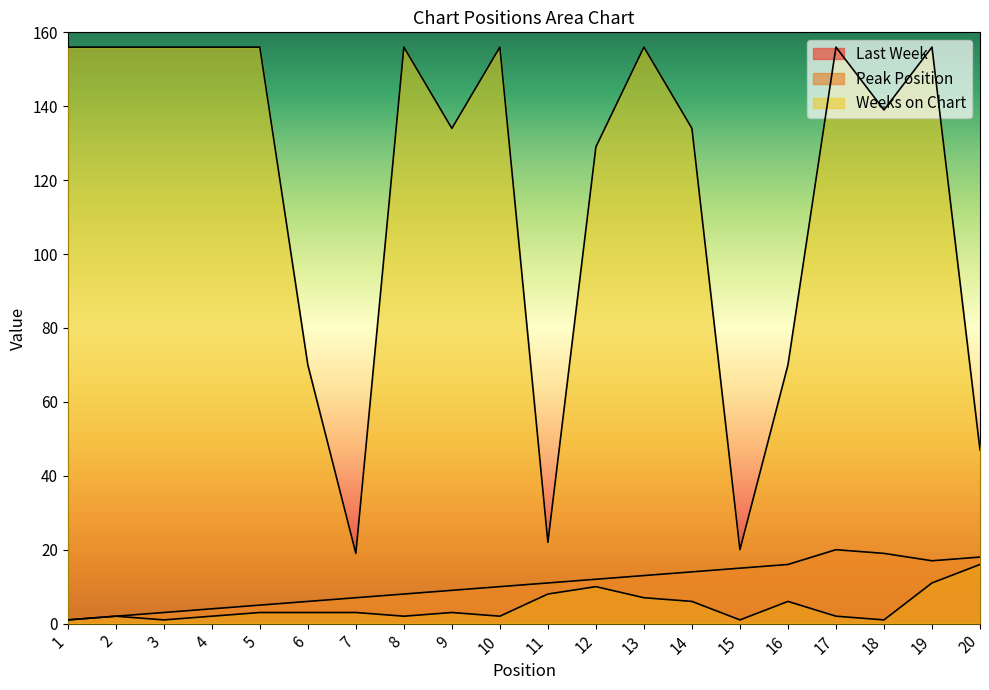

True or false: Weeks on Chart has a value of 156 at 8.

True